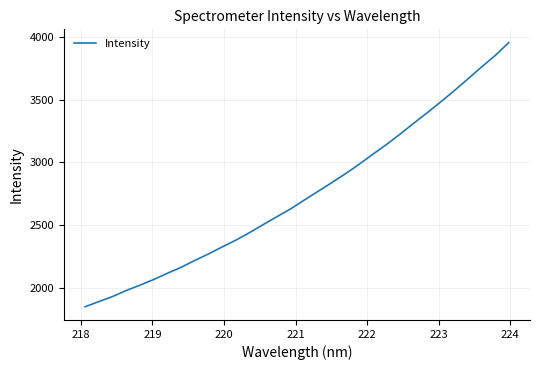

How many lines are shown in the chart?

1